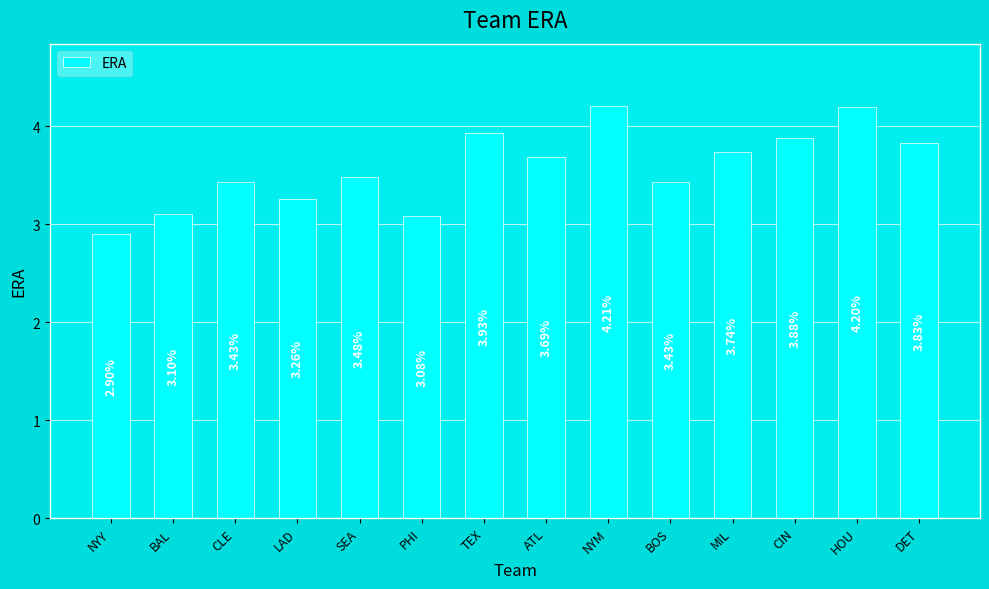

True or false: the data shows 2.2 at CLE.

False